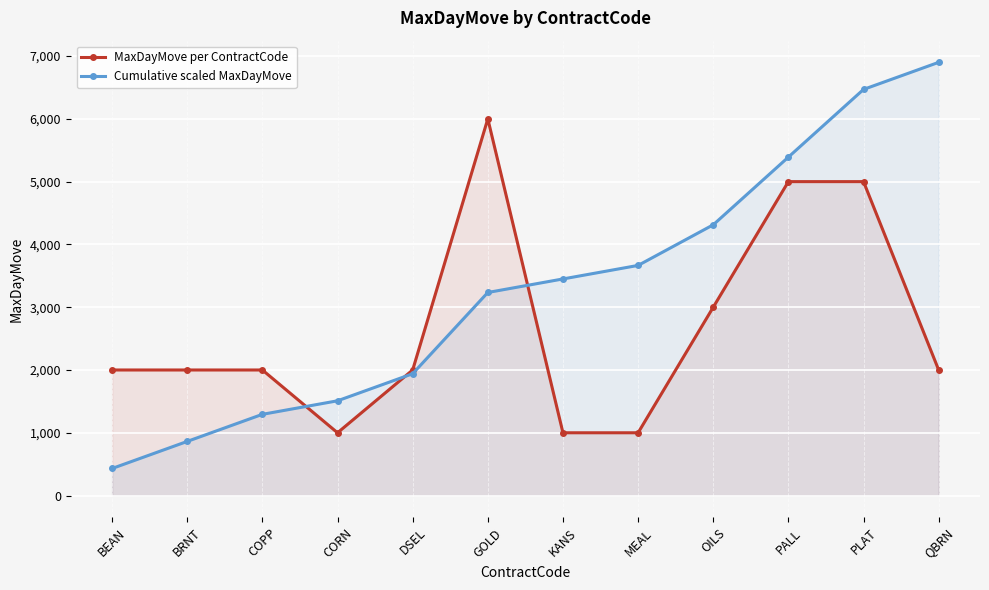

Which series has the largest range (max minus min)?

Cumulative scaled MaxDayMove